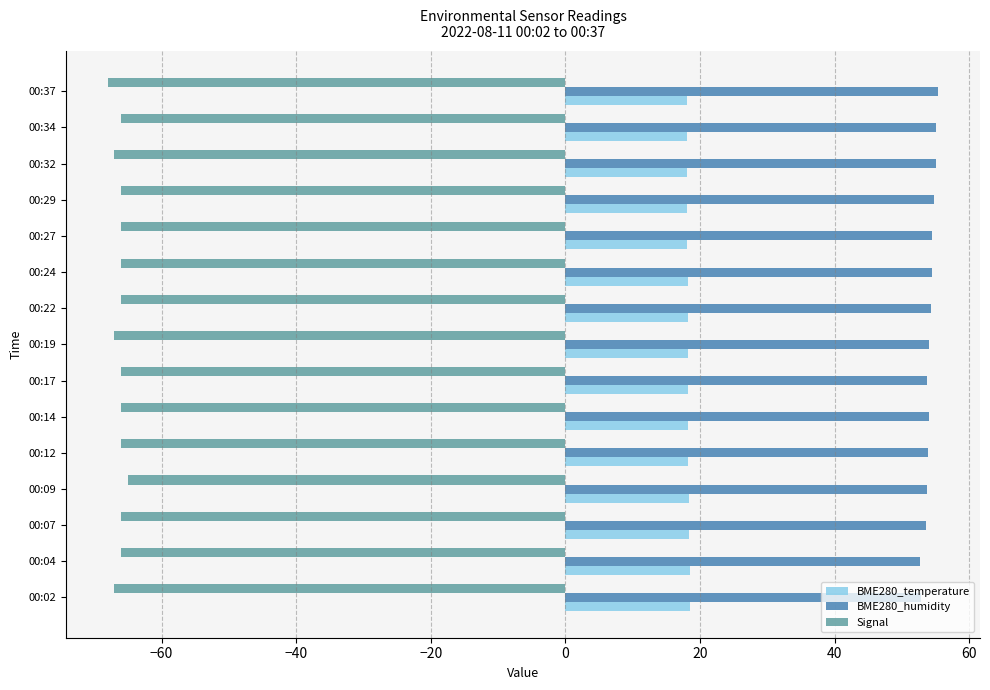

How many categories are shown in the chart?

15